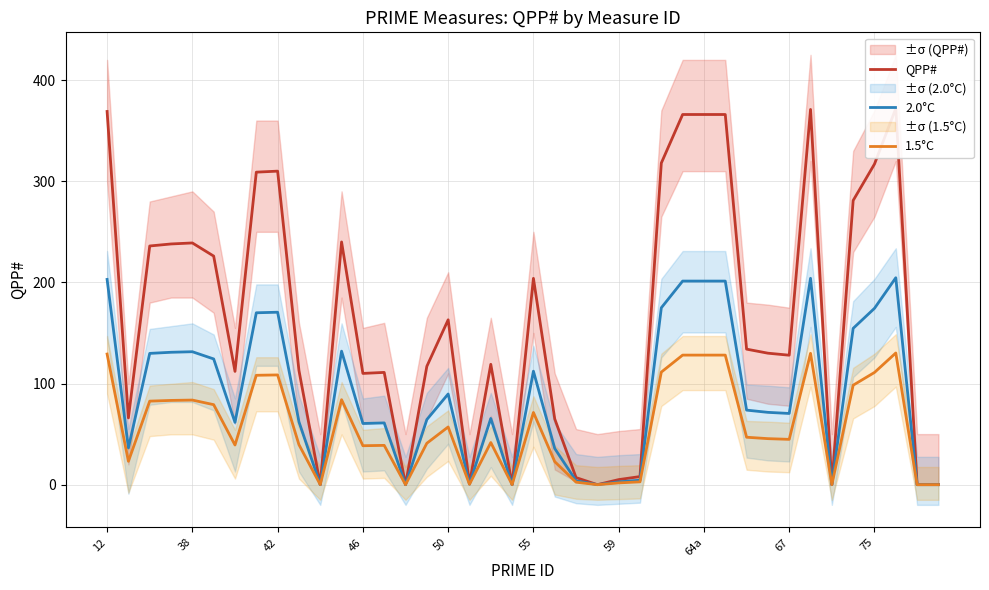

Count the number of categories in the chart.

40